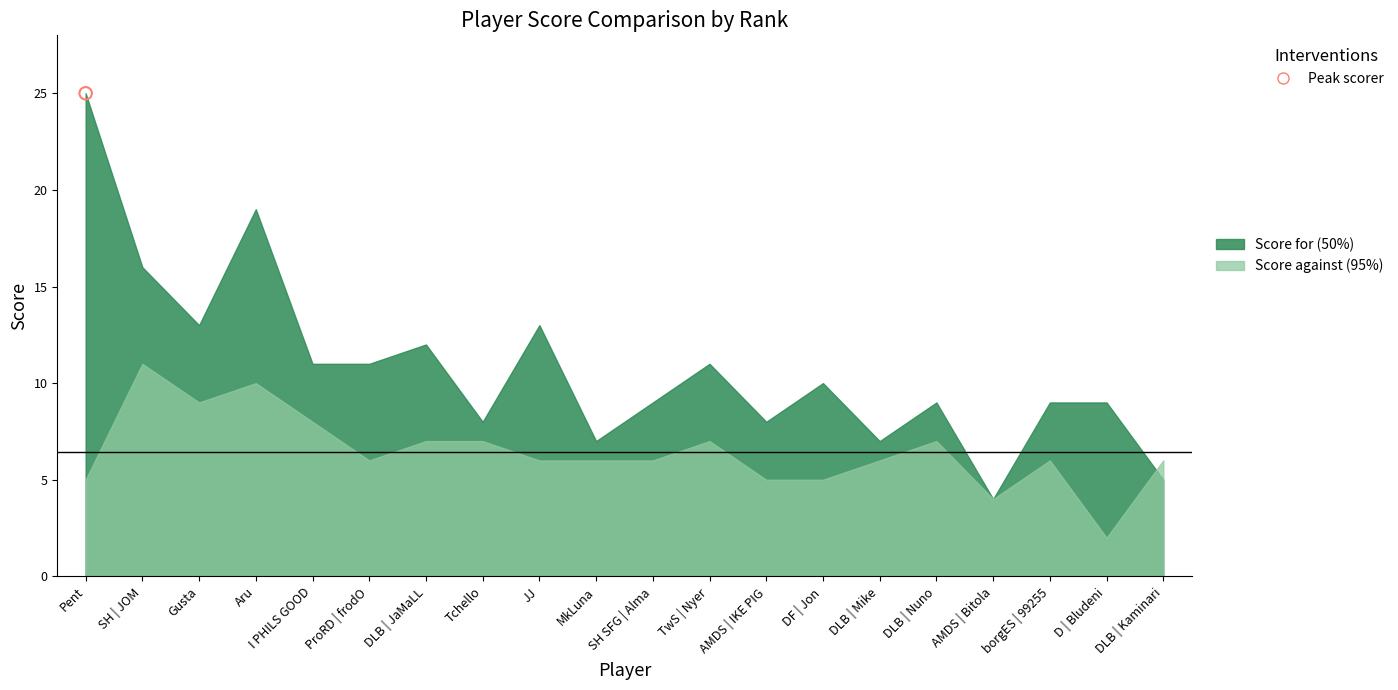

Which series reaches the maximum Y coordinate?

Score for